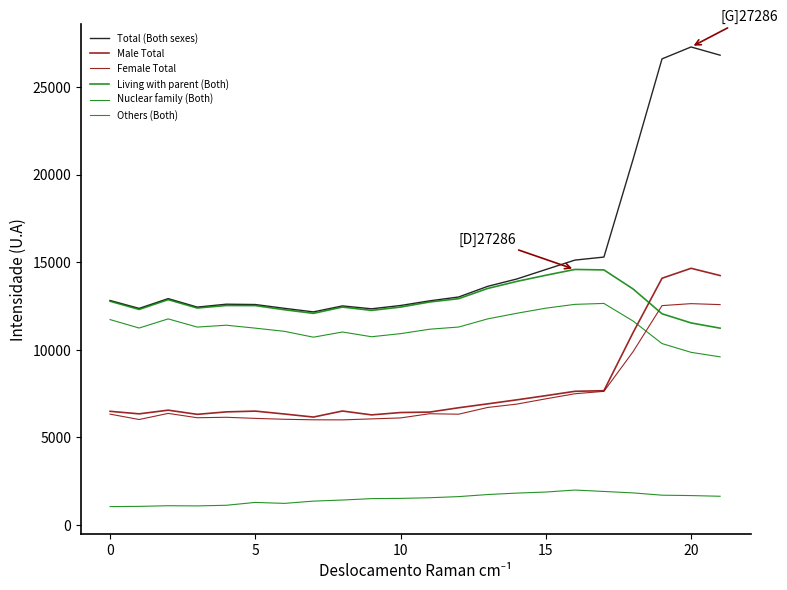

Does the chart display data point markers on the line(s)?

No